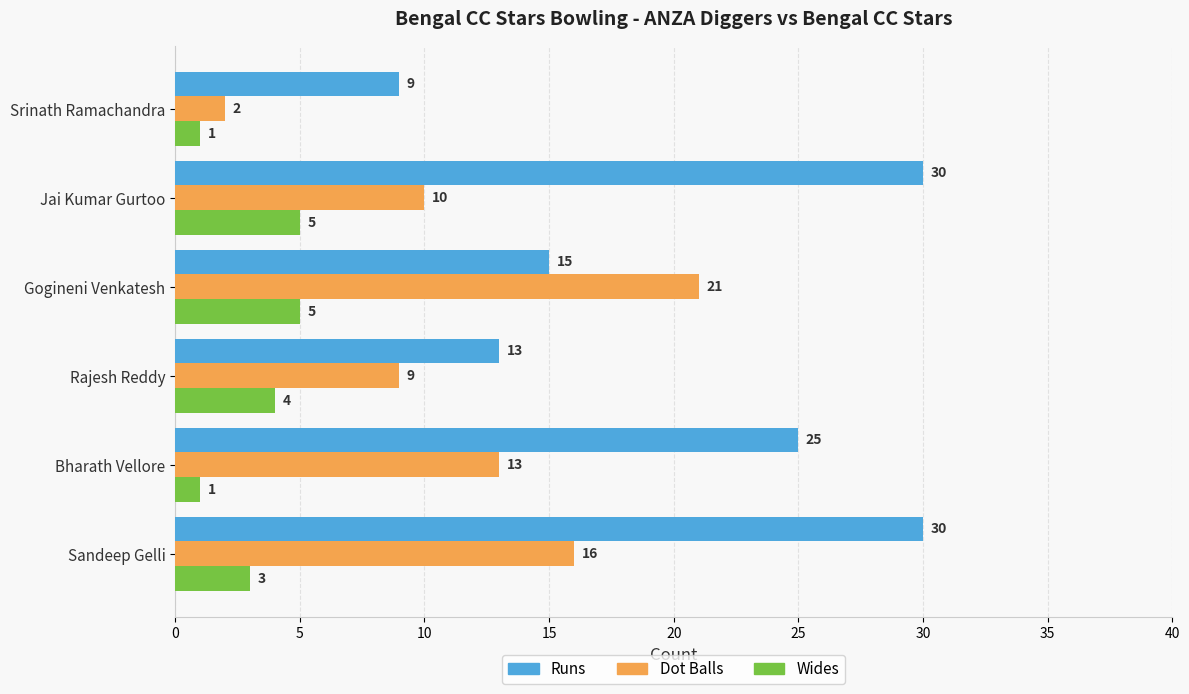

The value of Wides at Sandeep Gelli is 3. True or false?

True